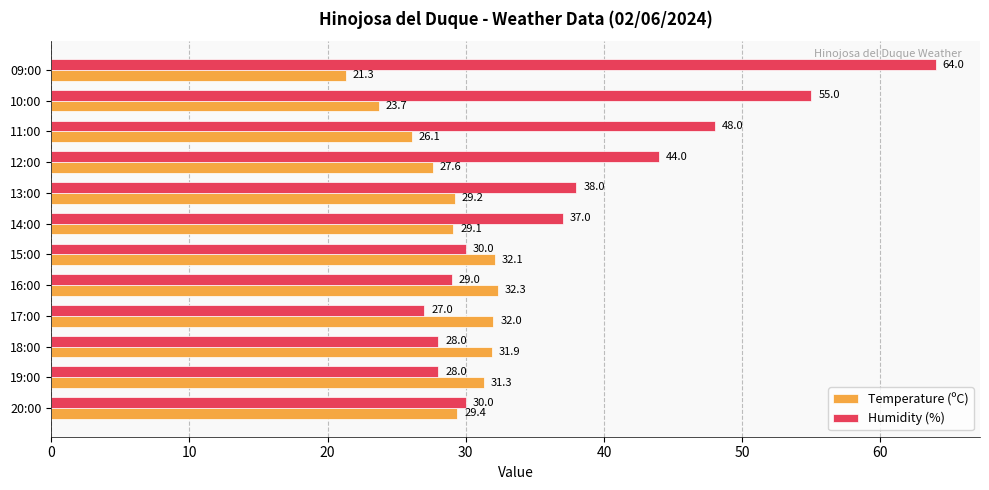

Which category has the highest value in the Humidity (%) series?

09:00